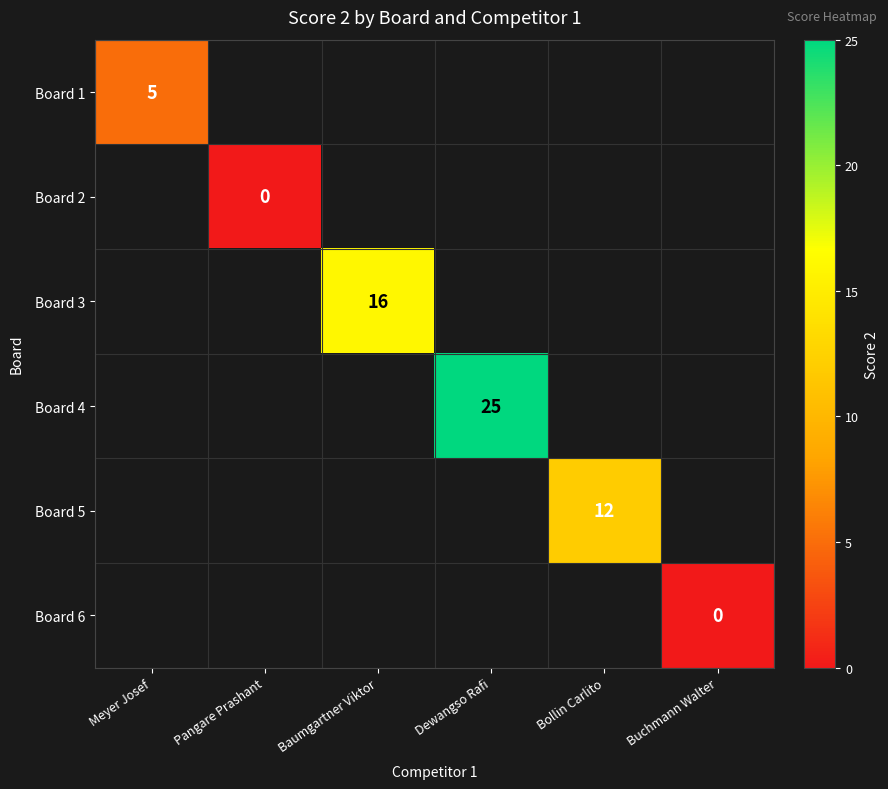

Is it true that Board 3 equals 24 at Baumgartner Viktor?

False